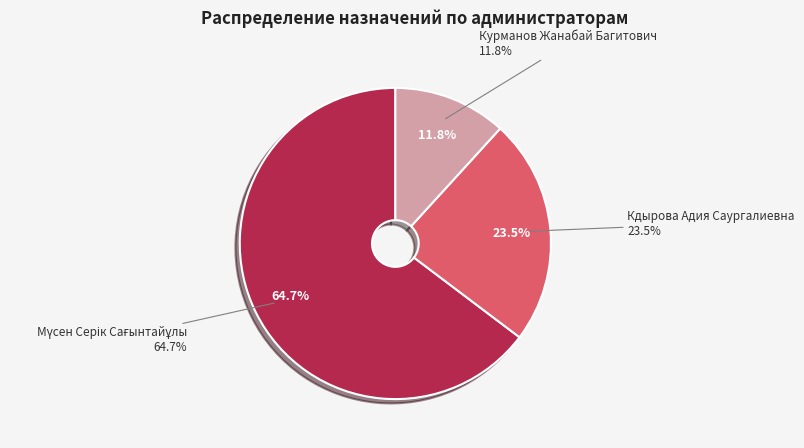

Which category has the smallest portion of the pie?

Курманов Жанабай Багитович